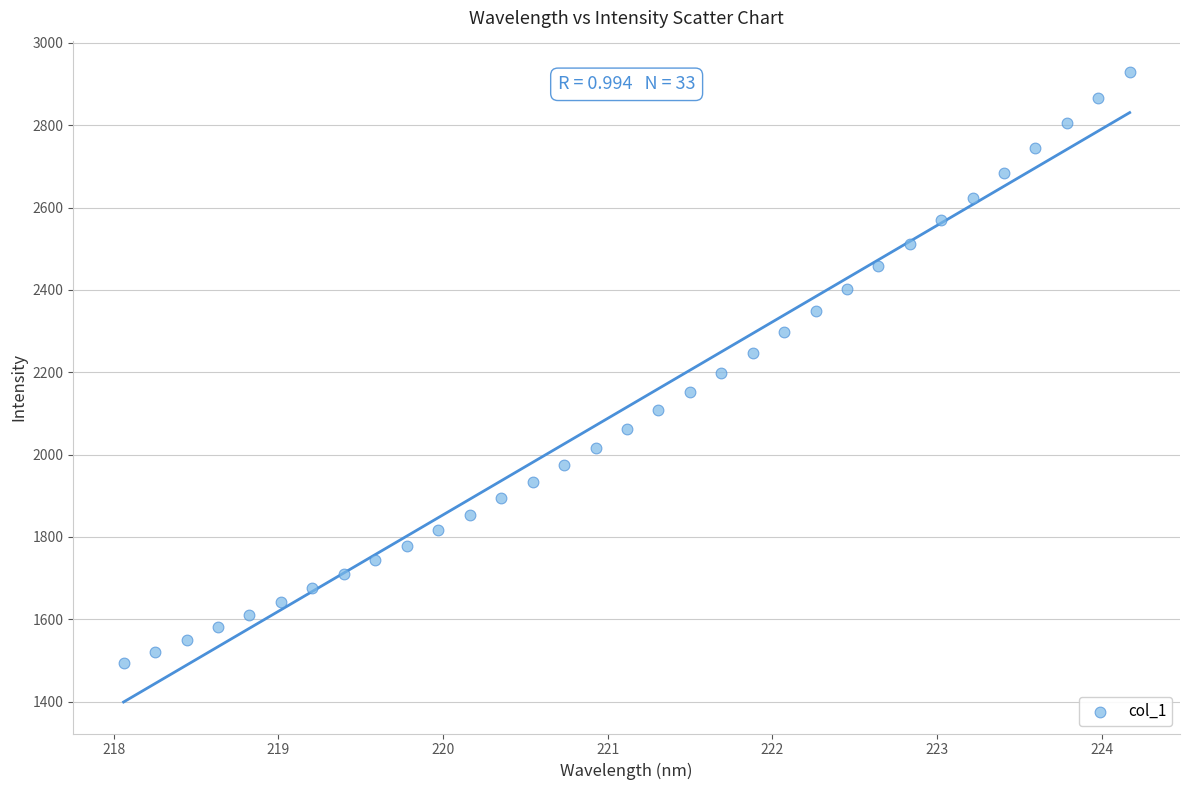

What is the range of Y values (max minus min)?

1435.2